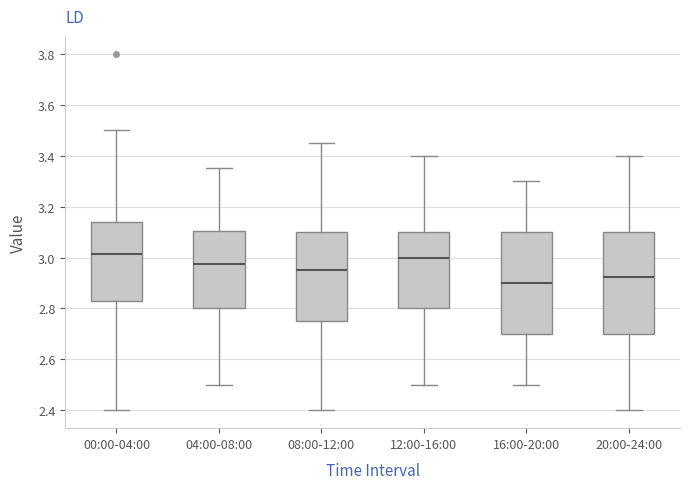

Where does the upper whisker of the box for 04:00-08:00 end on the y-axis? The values are not printed on the chart, so give them approximately, as read against the axis.

3.36